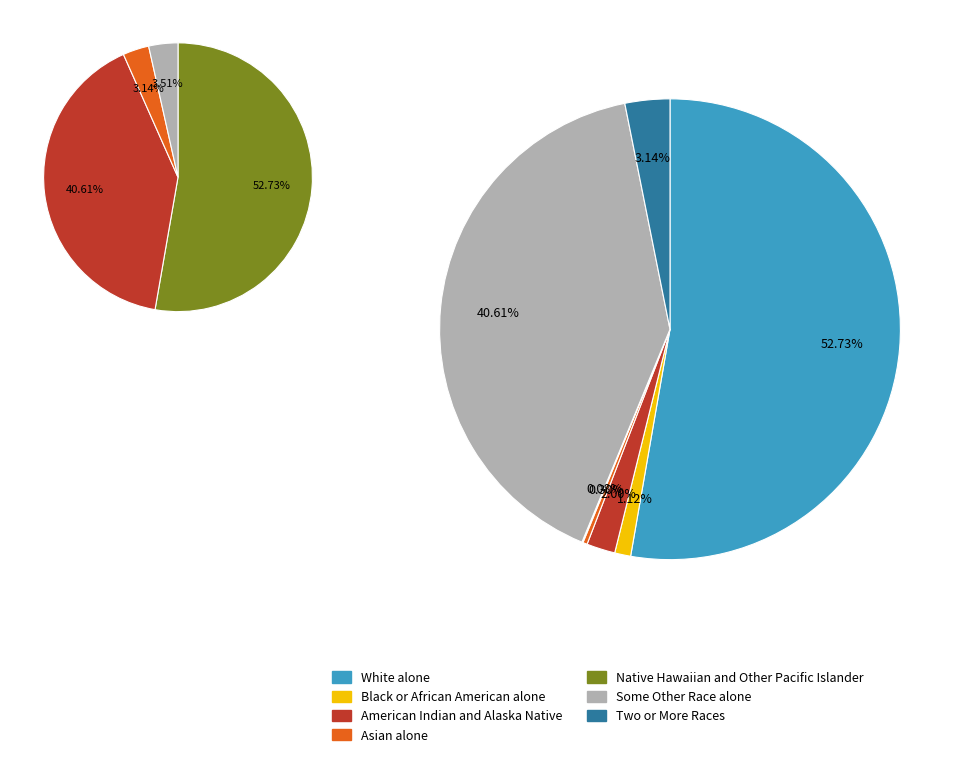

To the nearest percent, what is the difference between the largest and smallest slice percentages?

53%